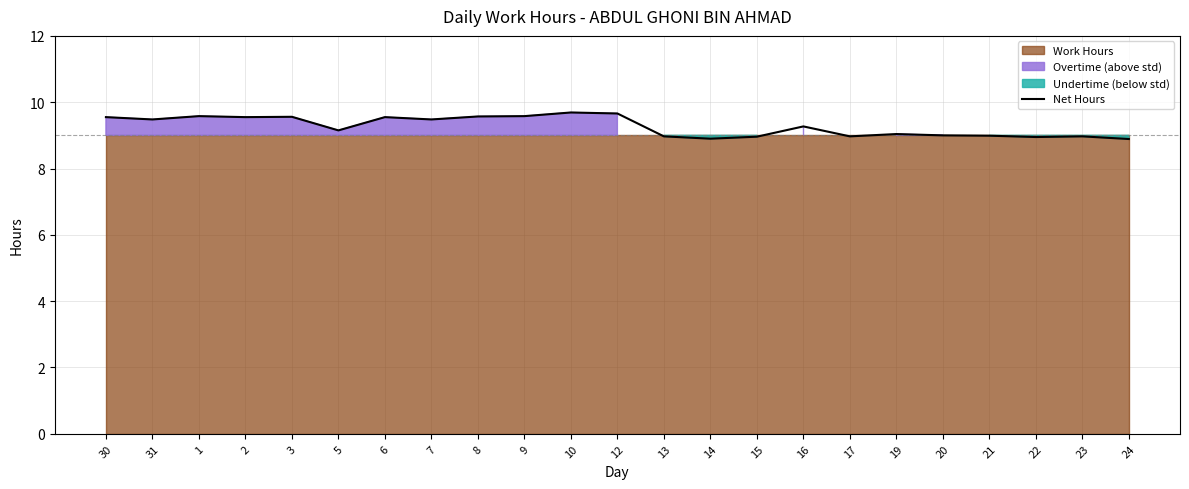

At which label does the data first exceed 9?

30